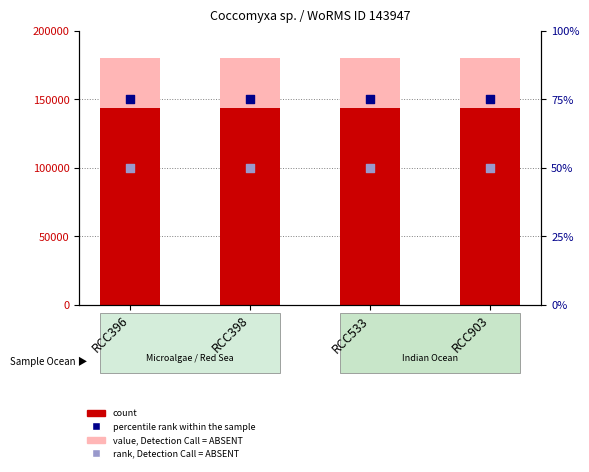

At how many categories does at least one series exceed 138843?

4